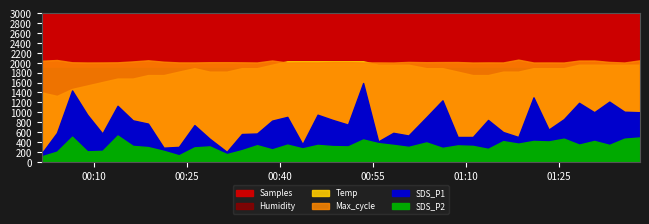

Is it true that SDS_P1 equals 0.7 at 27?

False